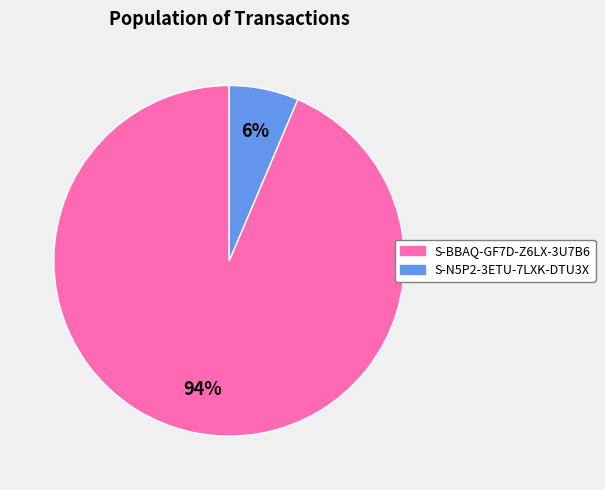

To the nearest percent, what is the average slice percentage?

50%